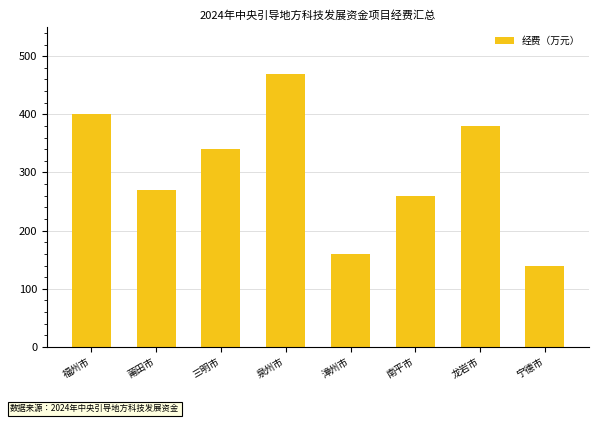

Does the chart contain any negative values?

No